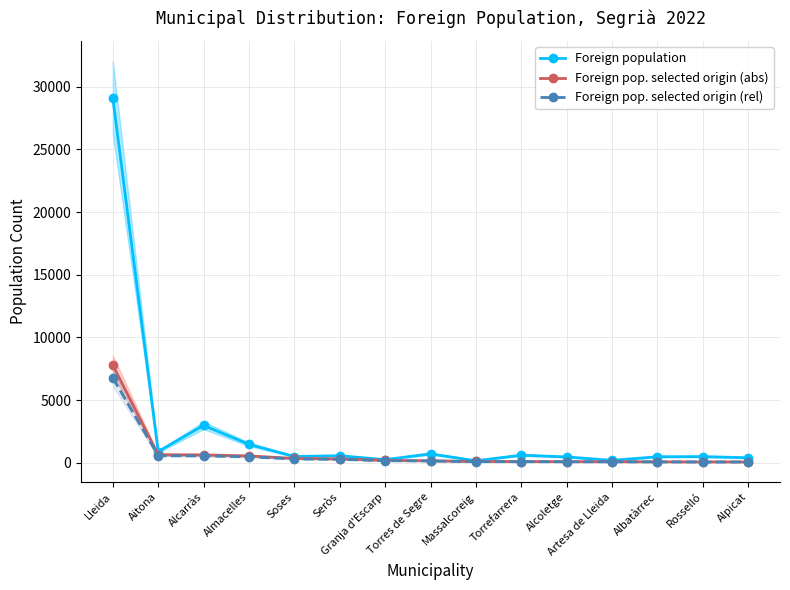

Which series has the largest total across all categories?

Foreign population